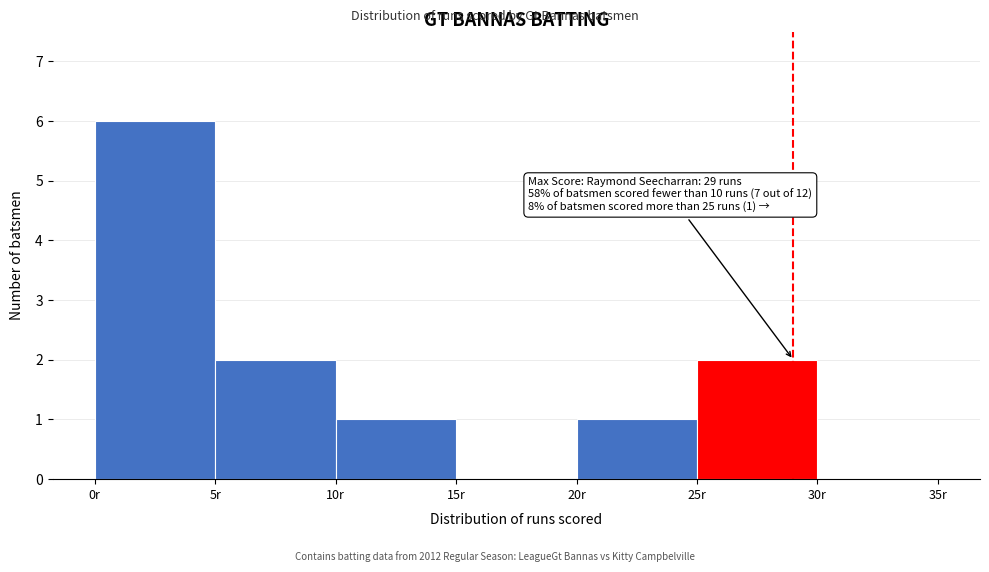

Which range on the x-axis has the tallest bar?

0 to 5